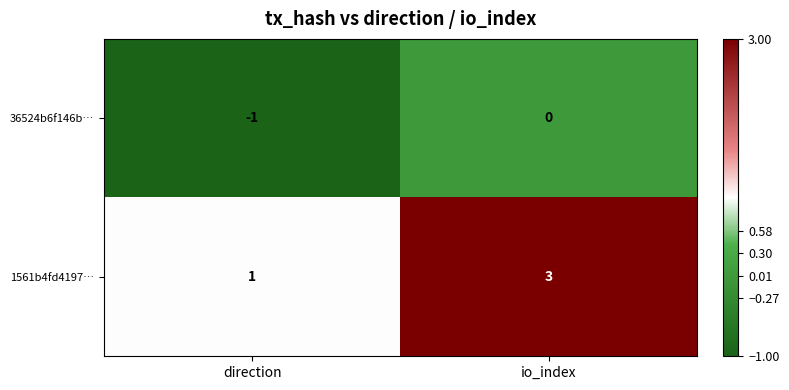

Where is 36524b6f146b… nearest to the value 0?

io_index